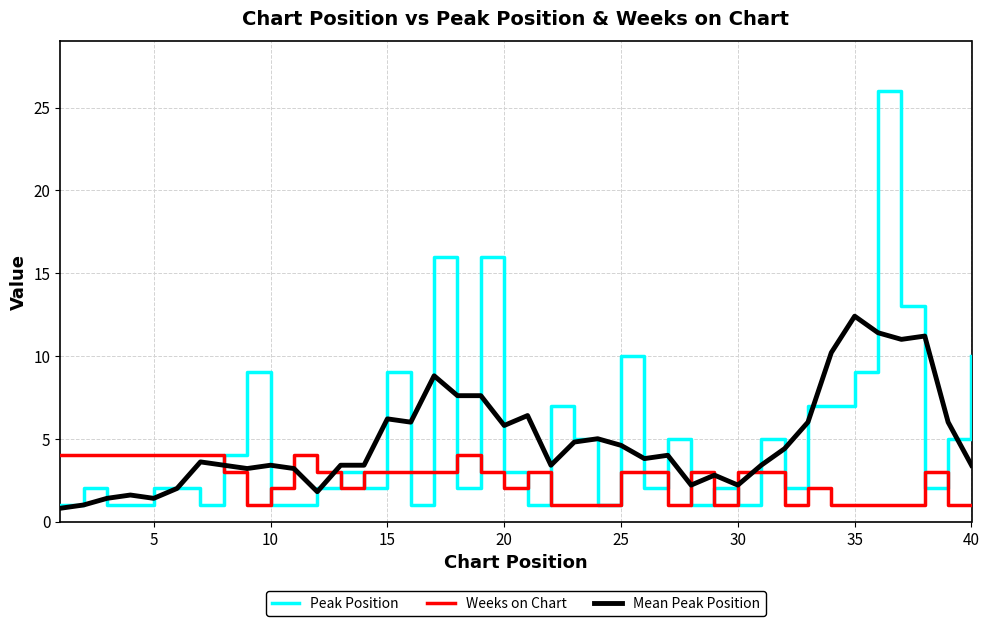

What is the greatest value displayed?

26.0